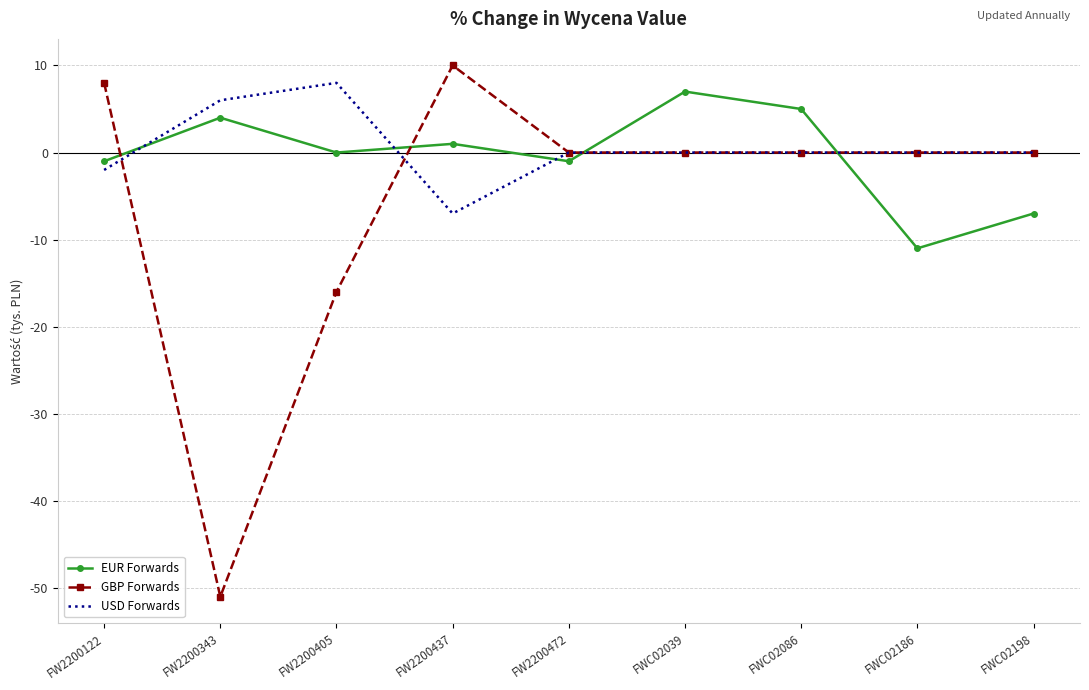

Where do EUR Forwards and GBP Forwards first cross each other?

FW2200122 and FW2200343